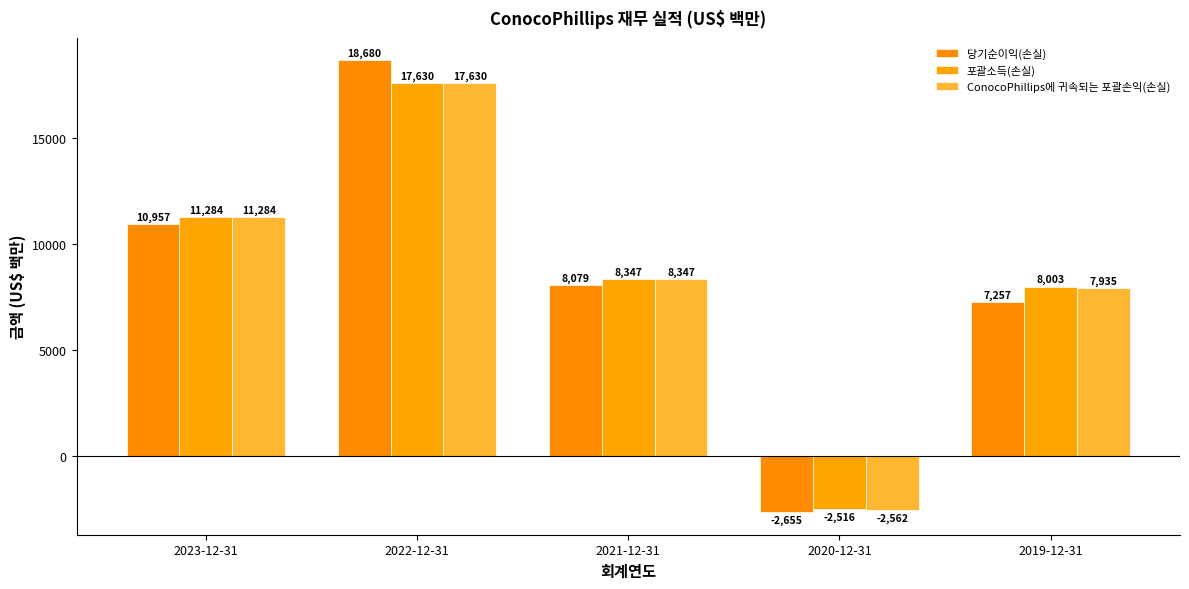

What is the total value across all series at 2021-12-31?

24773